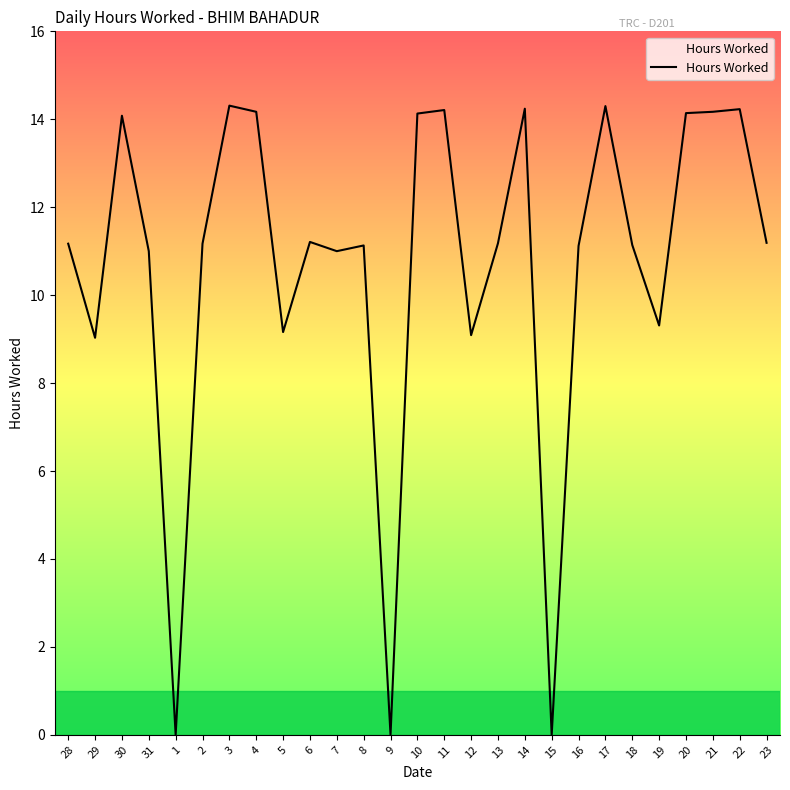

What is the sum of the values at 13 and 22?

25.4